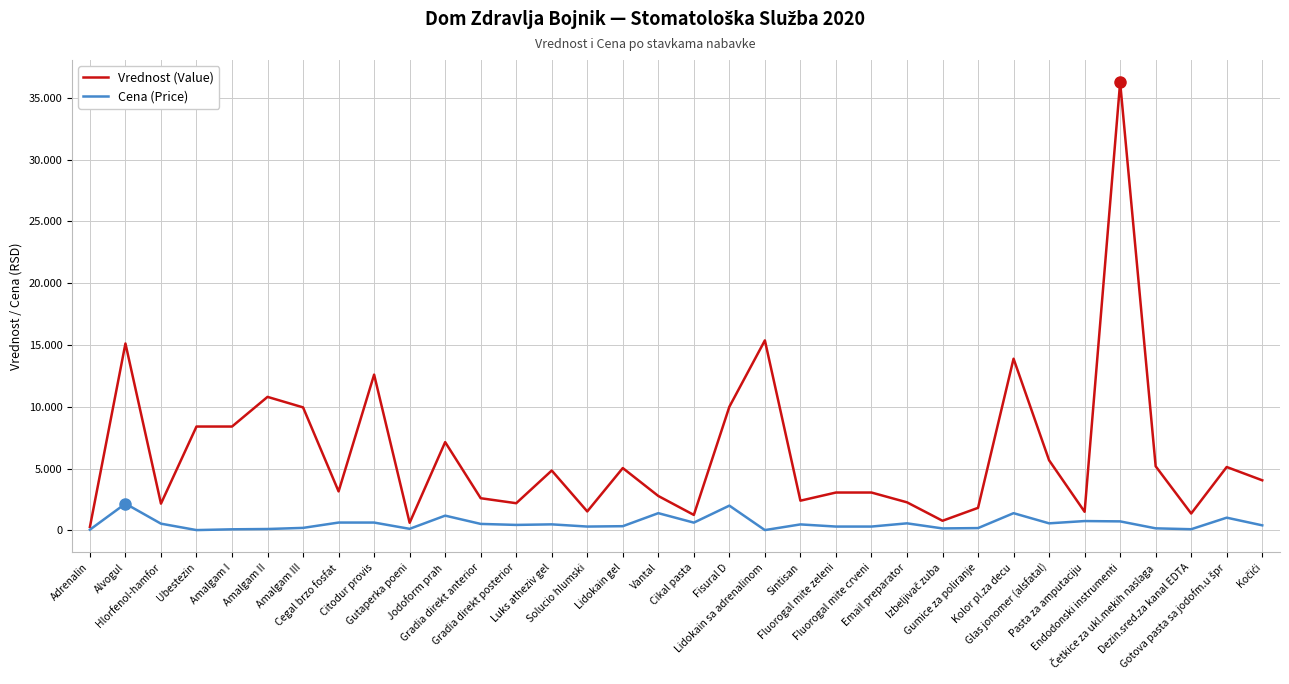

Is the value of Vrednost (Value) at Dezin.sred.za kanal EDTA greater than the value of Cena (Price) at Cikal pasta?

Yes